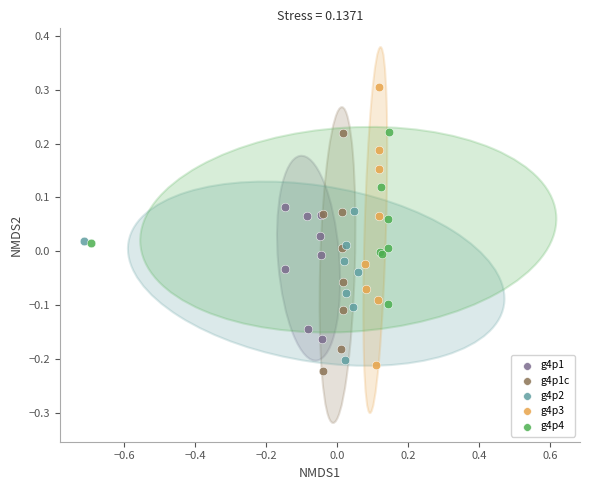

What are all the series names shown in the legend?

g4p1, g4p1c, g4p2, g4p3, g4p4